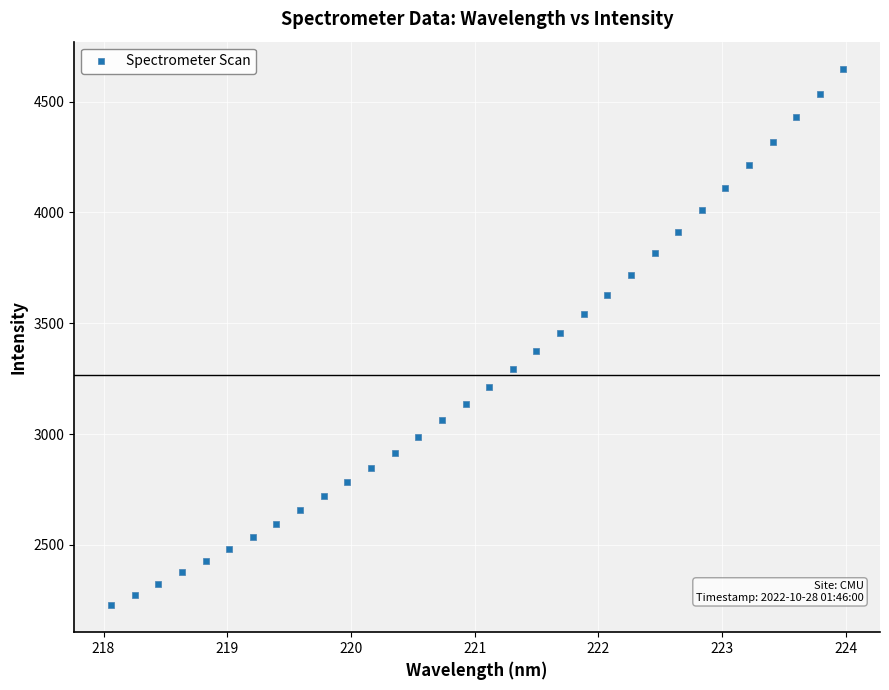

What is the range of Y values (max minus min)?

2423.1